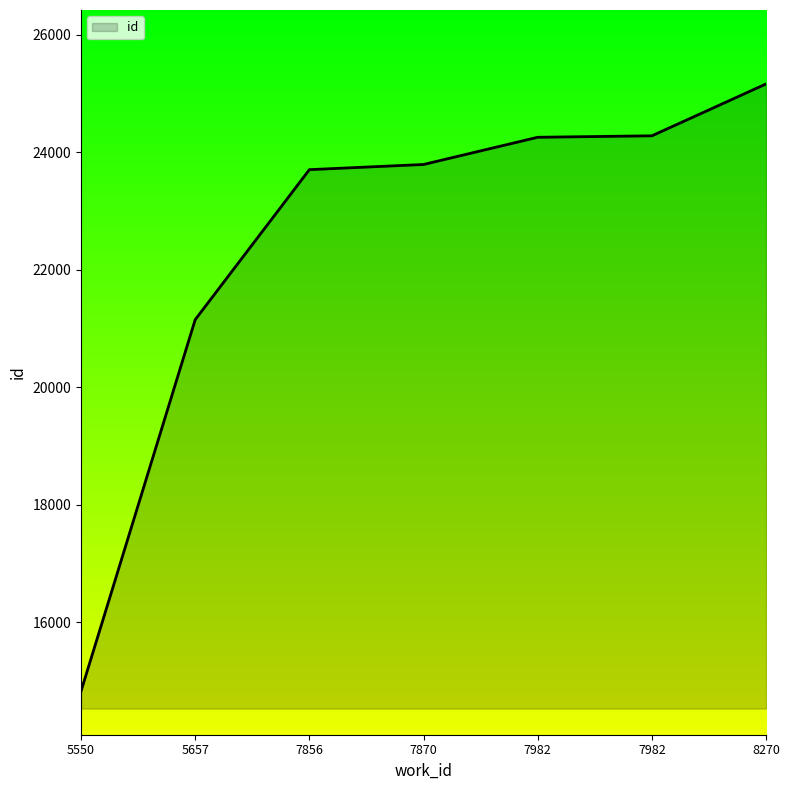

Is it true that the value at 7982 is 15688?

False